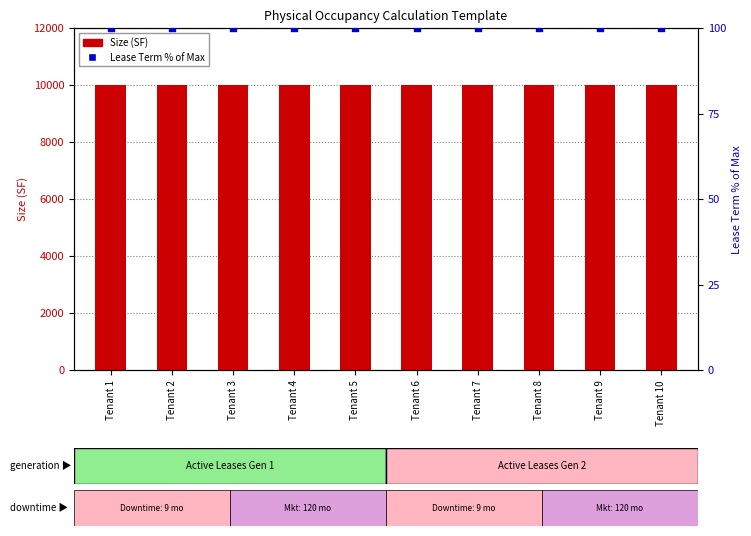

Which series has the widest spread of Y values?

Size (SF)